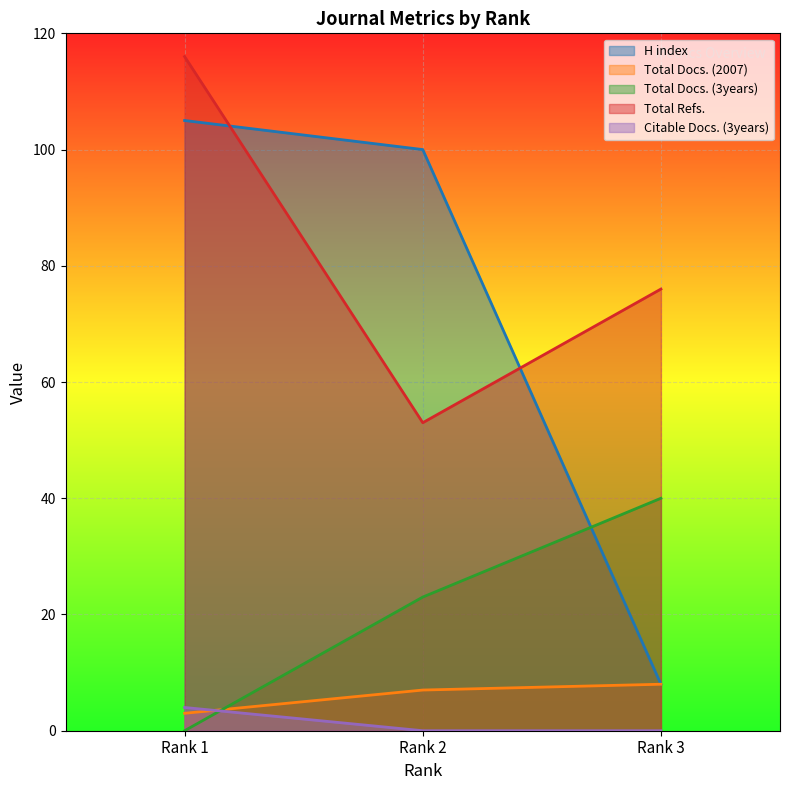

The value of Total Docs. (3years) at Rank 3 is 40. True or false?

True